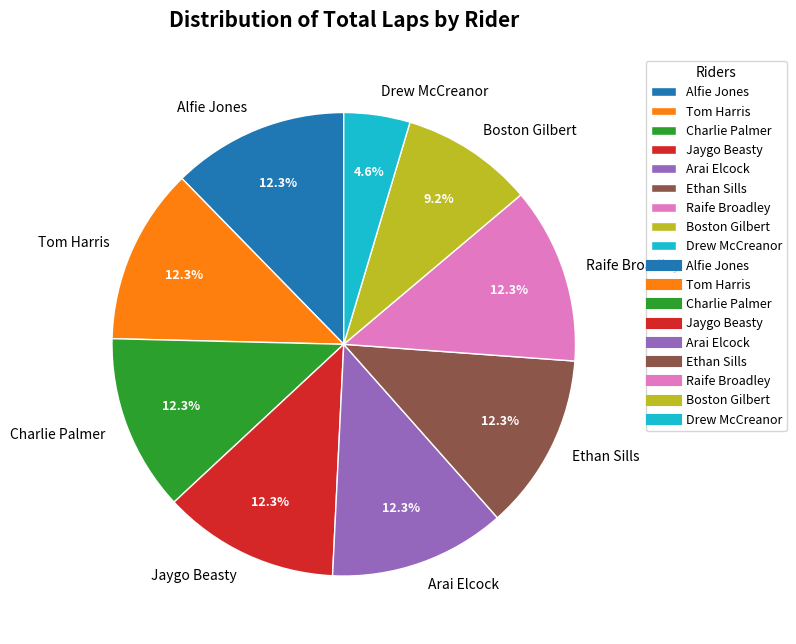

How many slices are in this pie chart?

9